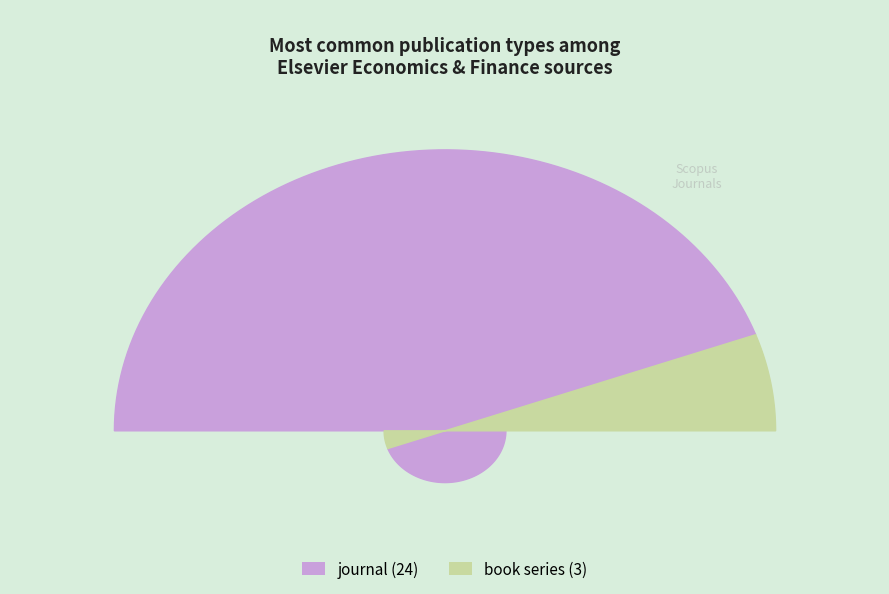

Which slice is the largest?

journal